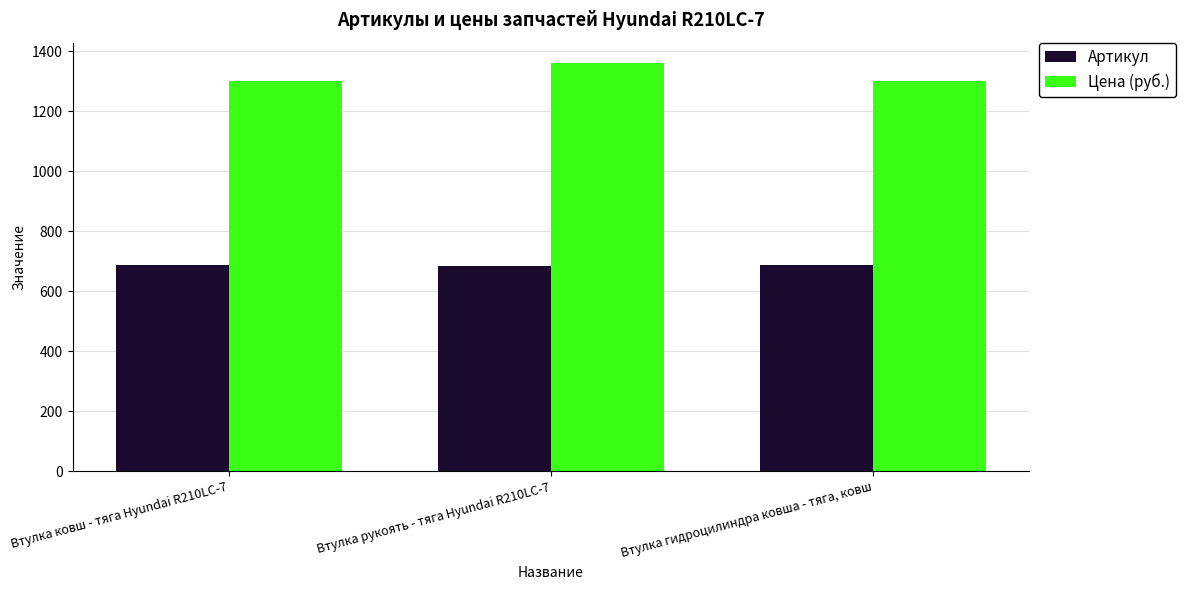

Which series has the widest spread of values?

Цена (руб.)